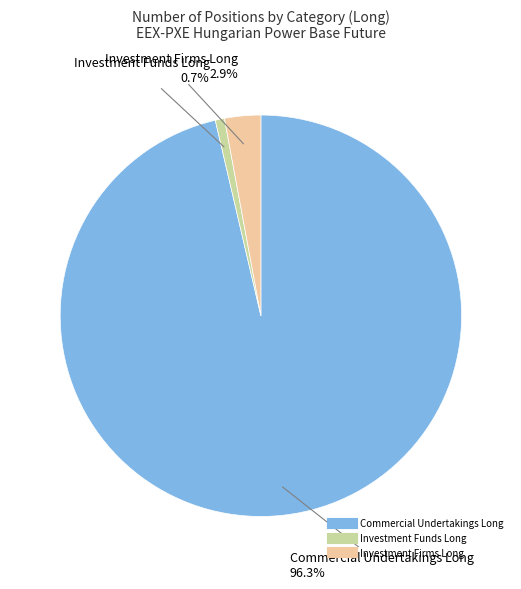

Does any single category account for the majority?

Yes